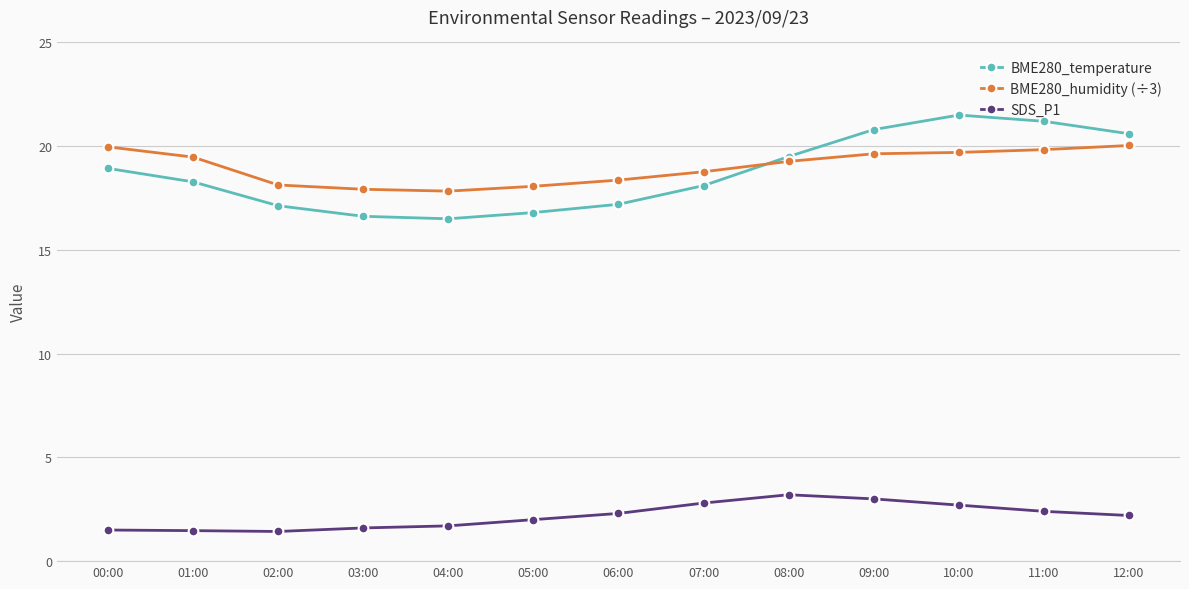

What is the label of the 6th point from the right?

07:00